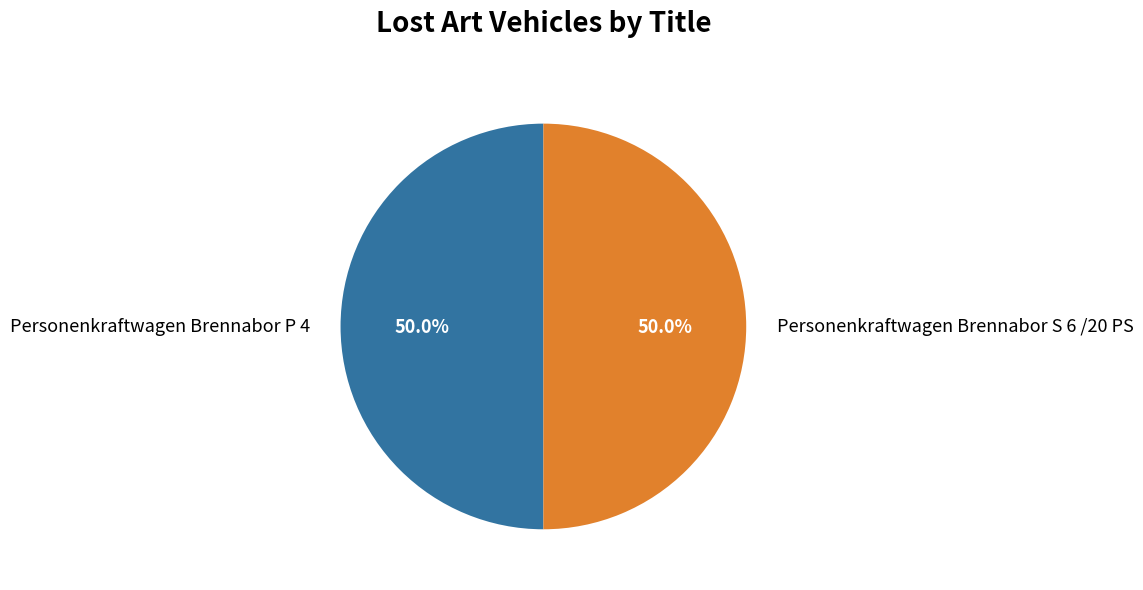

Approximately how many times larger is the value at Personenkraftwagen Brennabor P 4 compared to Personenkraftwagen Brennabor S 6 /20 PS?

1.0